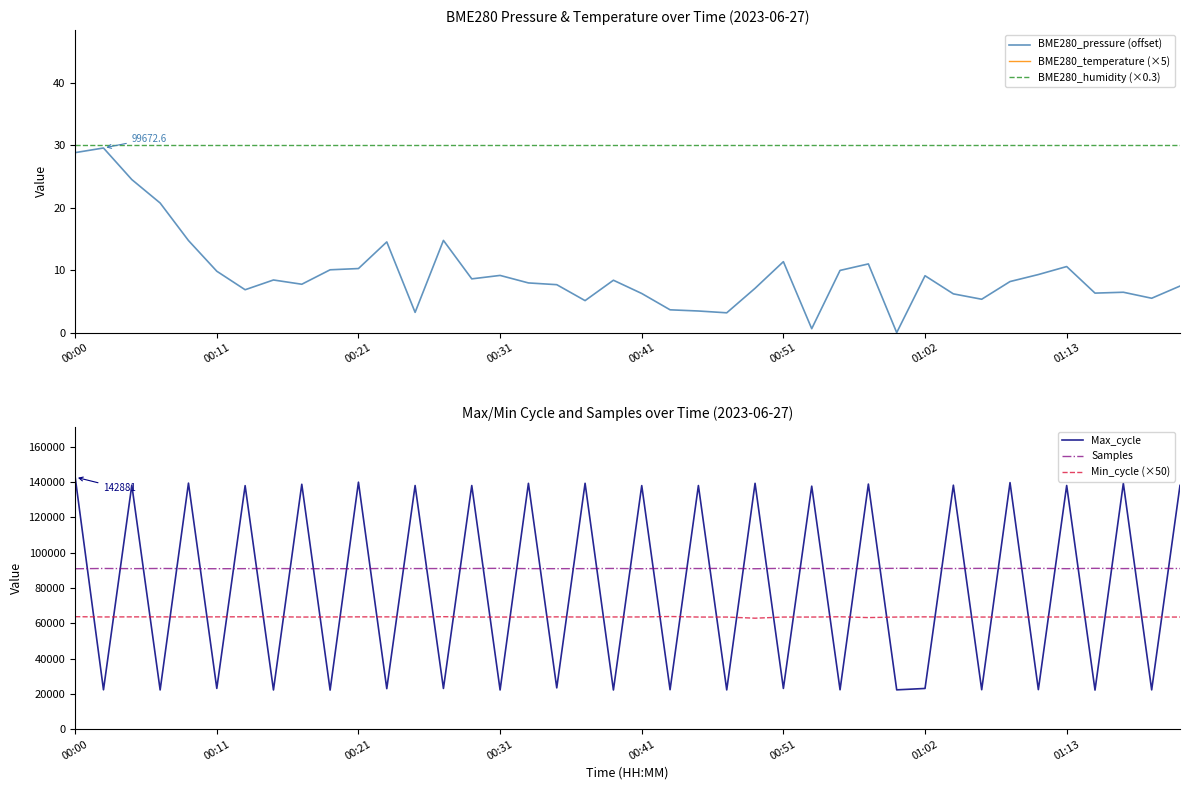

What is the sum of the Min_cycle (×50) values at 00:00 and 21?

127600.0